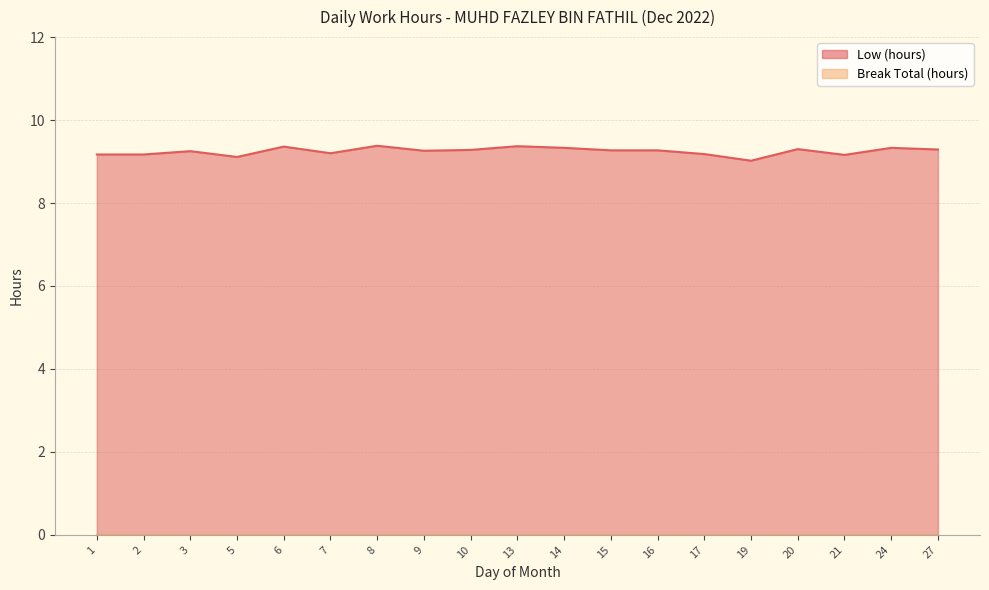

What is the value of the 17th point from the left?

9.2